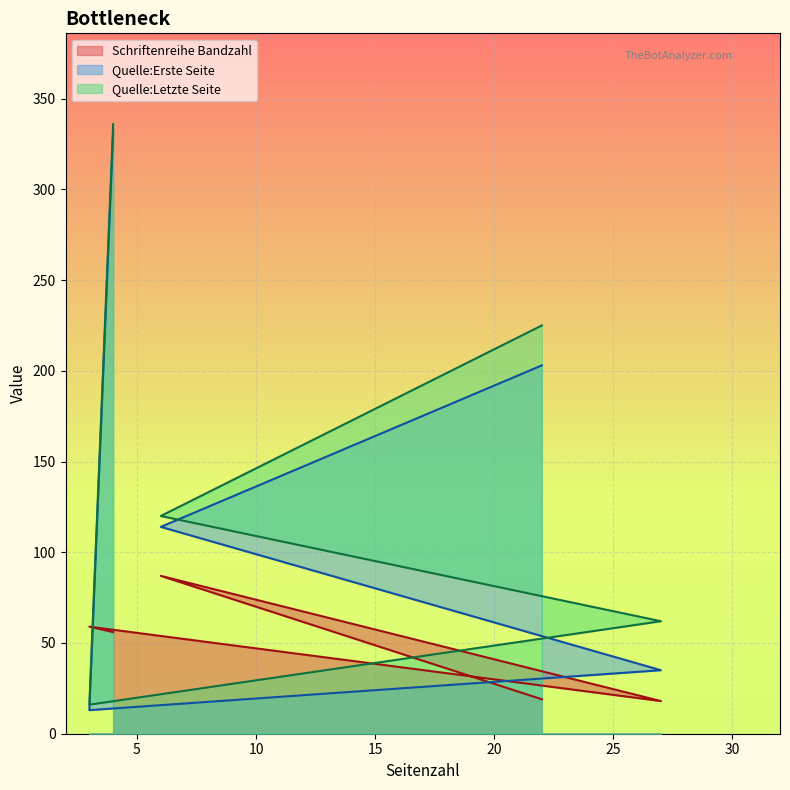

How many series are shown in this chart?

3